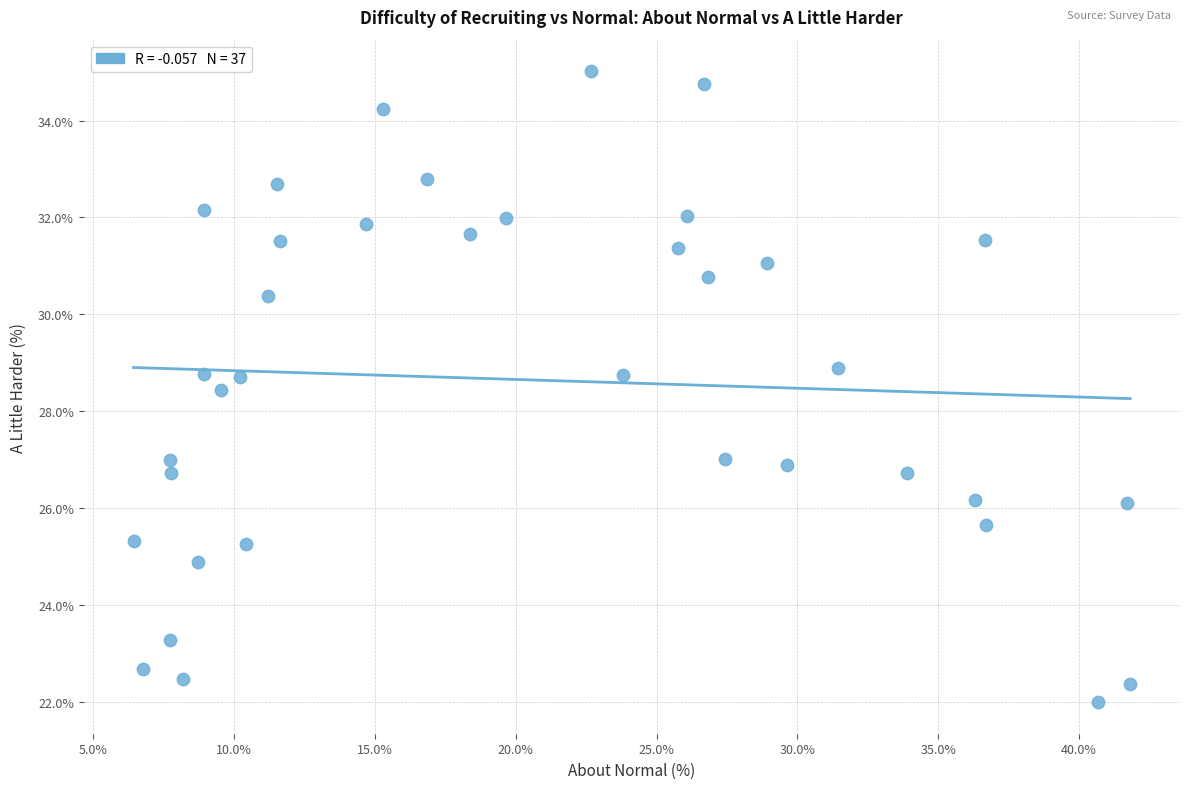

What is the range of X values (max minus min)?

35.4